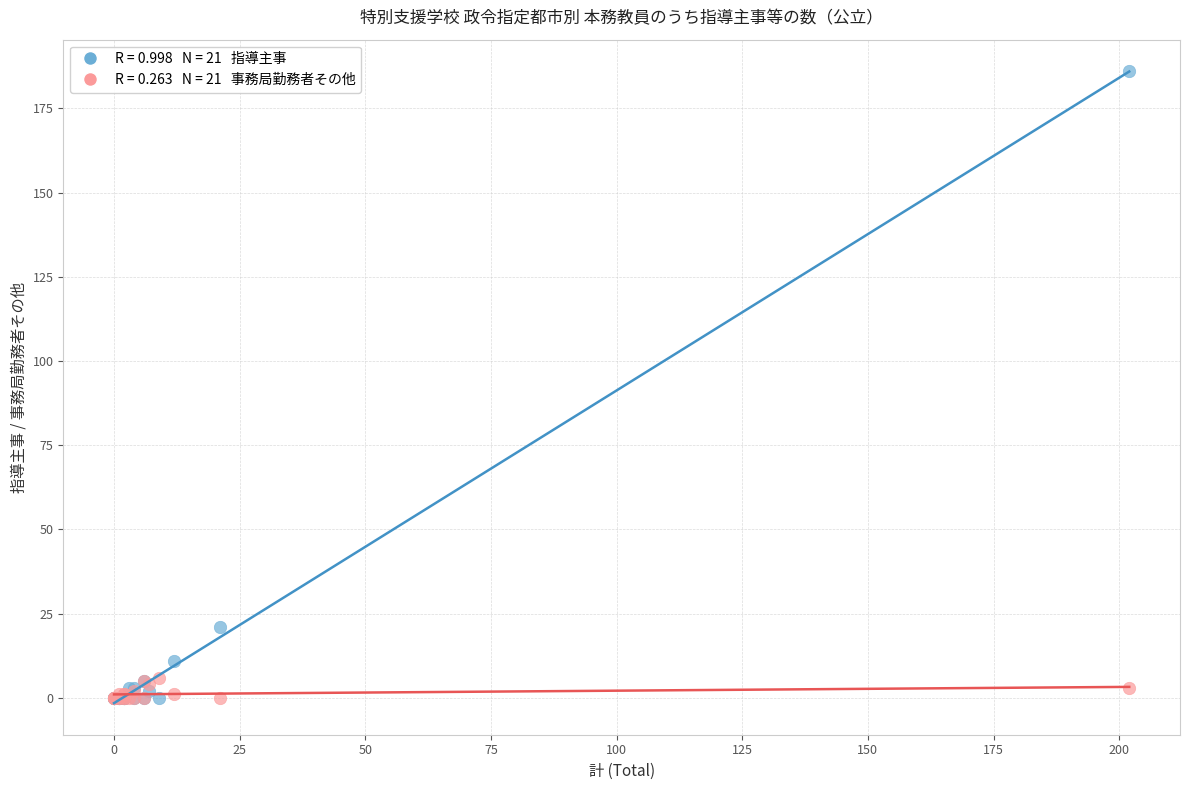

Across all series, what Y value is closest to 93?

21